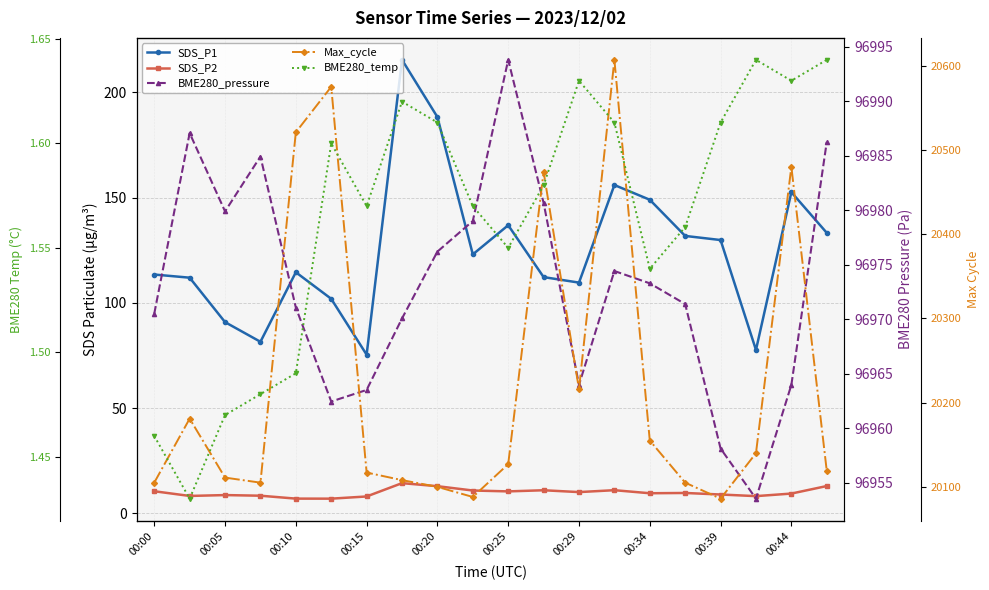

What is the total value across all series at 00:25?

117648.0